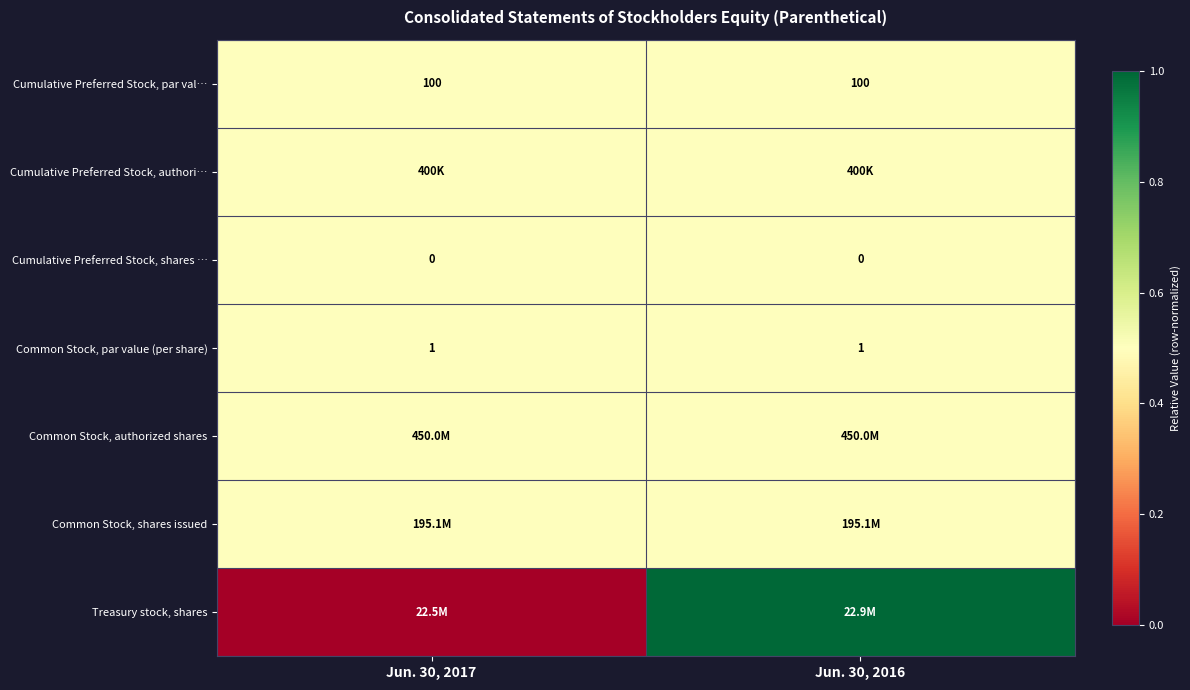

The Common Stock, par value (per share) series shows 0.6 at Jun. 30, 2017. True or false?

False